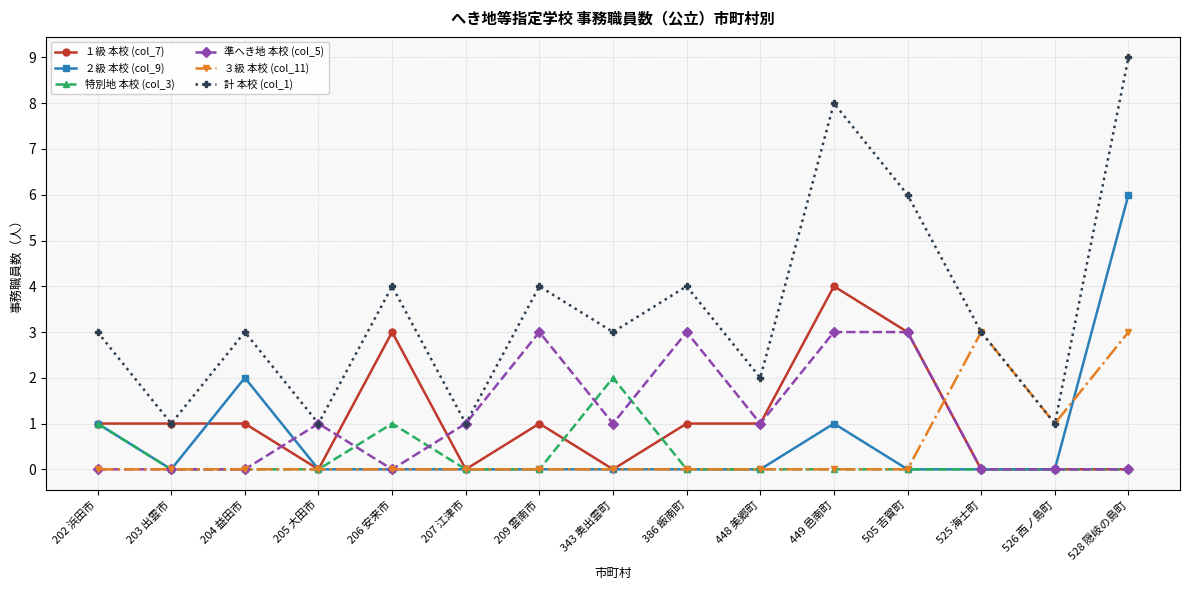

Which series has the largest range (max minus min)?

計 本校 (col_1)